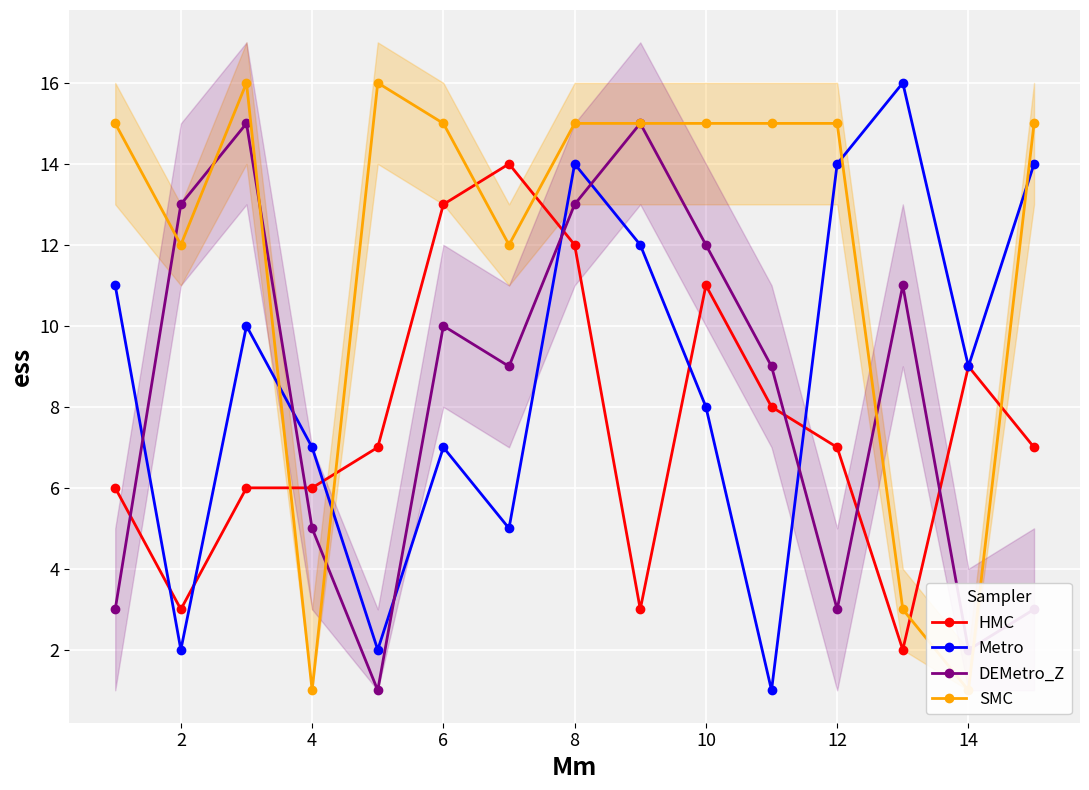

The value of DEMetro_Z at 14 is 2. True or false?

True